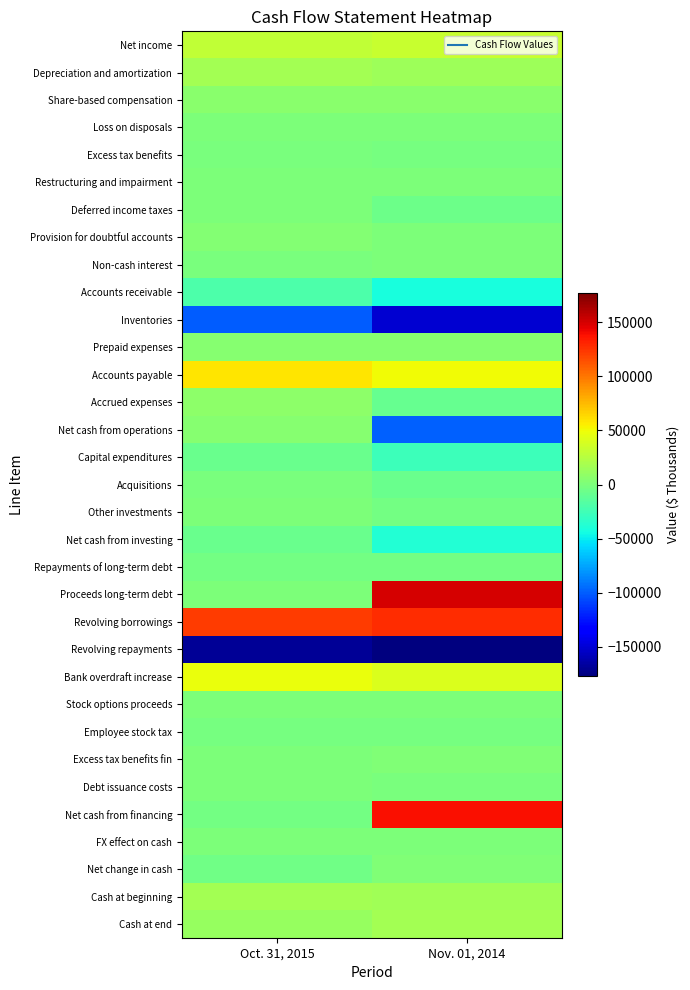

What is the spread (max minus min) of values at Oct. 31, 2015?

292241